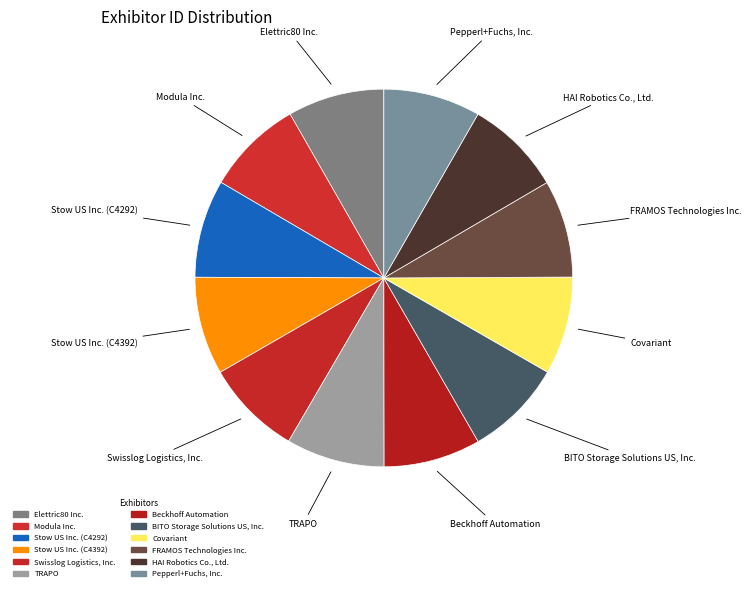

Is there a majority slice in this chart?

No